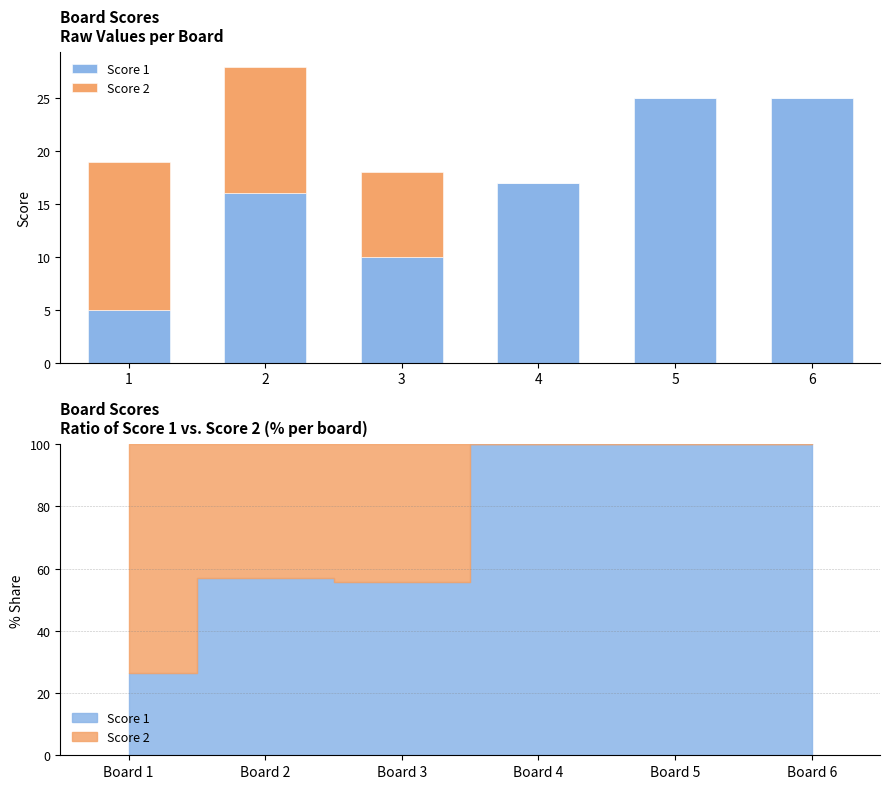

Reading left to right, list all the values displayed in this chart.

Score 1: 1=5	2=16	3=10	4=17	5=25	6=25
Score 2: 1=14	2=12	3=8	4=0	5=0	6=0